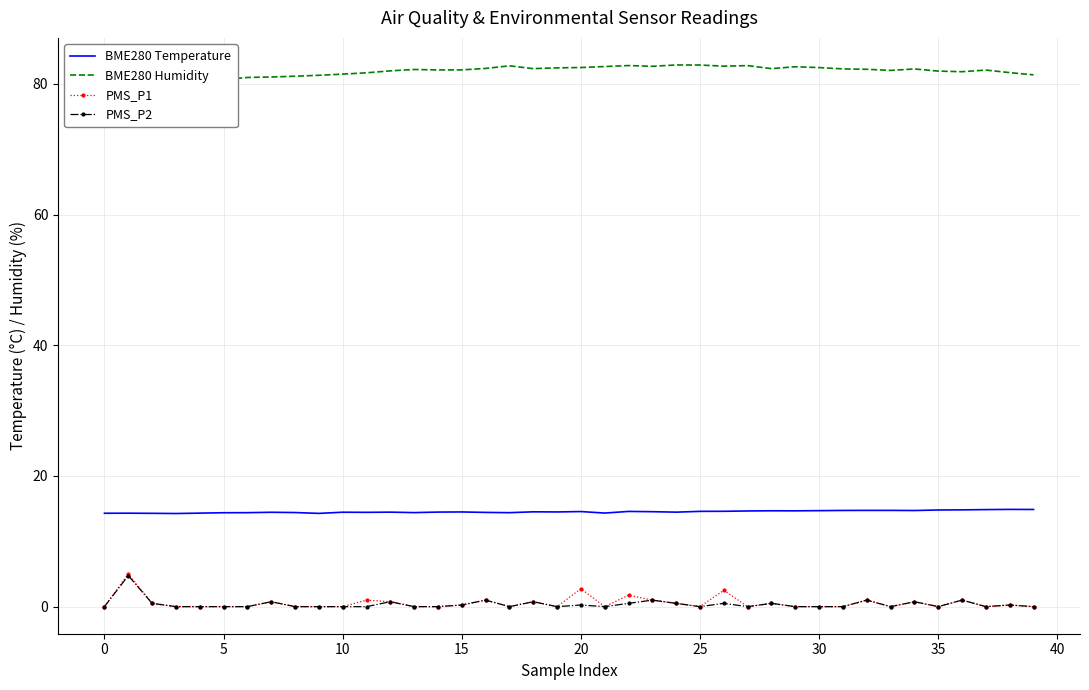

What is the value of the BME280 Humidity point at the 22nd from the left?

82.7